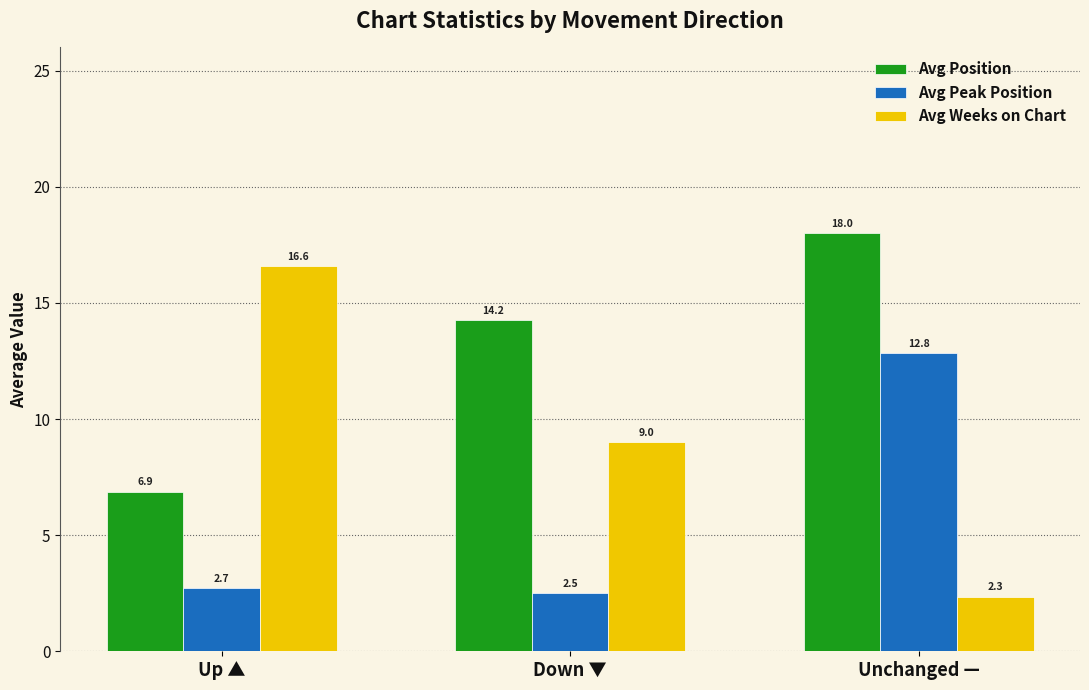

At which category is the sum across all series the highest?

Unchanged —